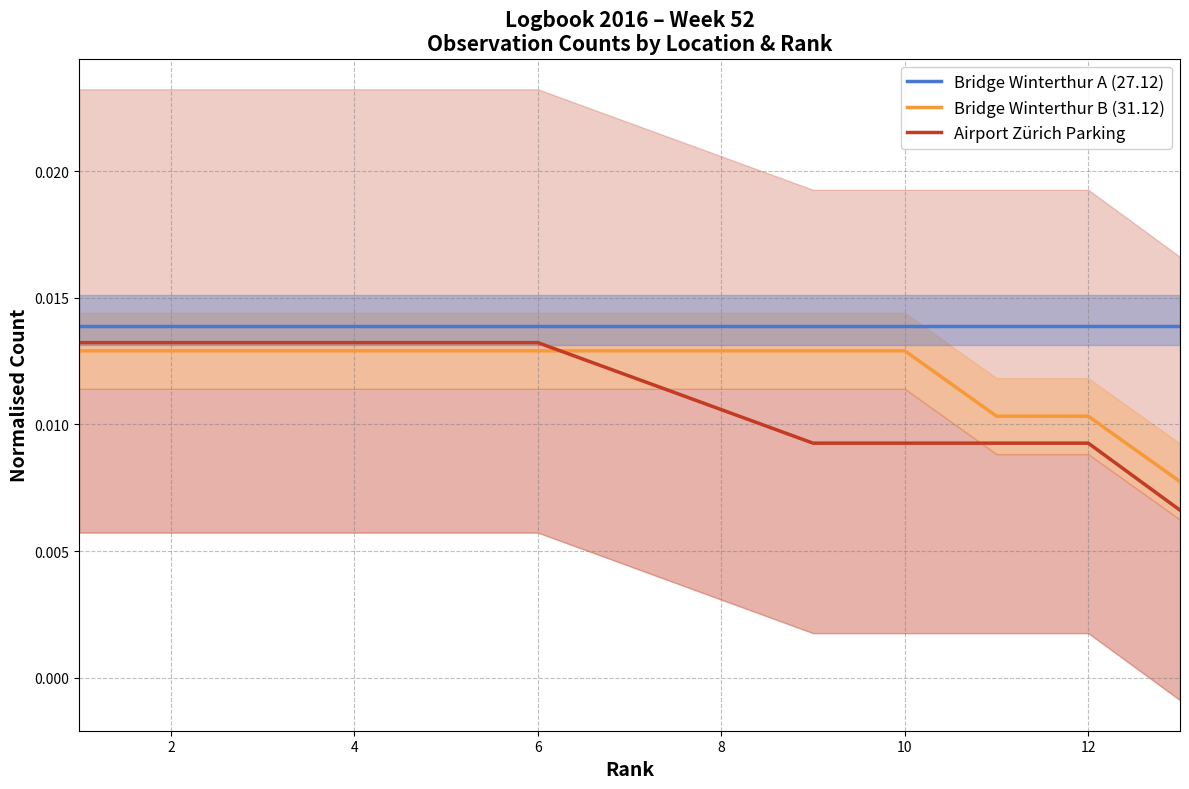

At 10, list the series in order from smallest to largest.

Bridge Winterthur B (31.12), Airport Zürich Parking, Bridge Winterthur A (27.12)